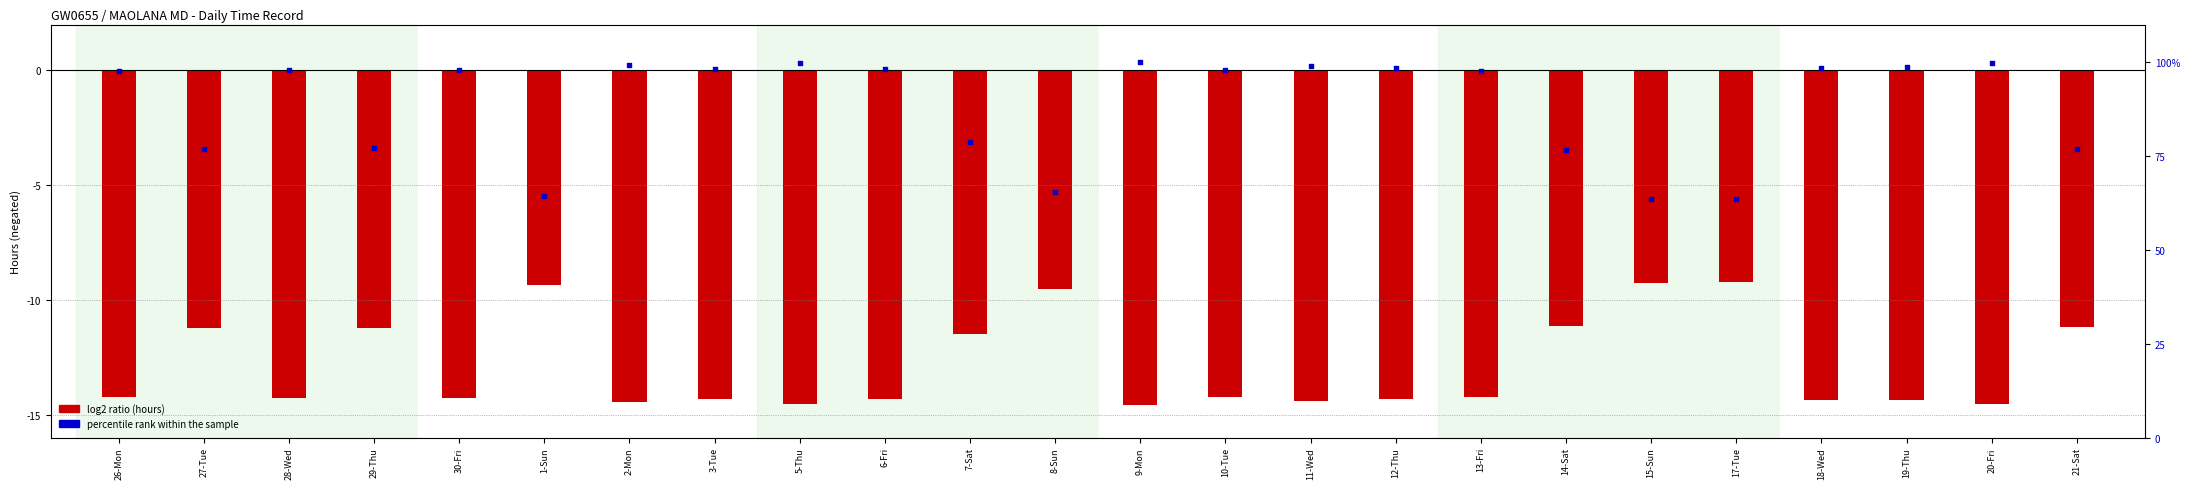

Which series has the largest Y range (max minus min)?

percentile rank within the sample